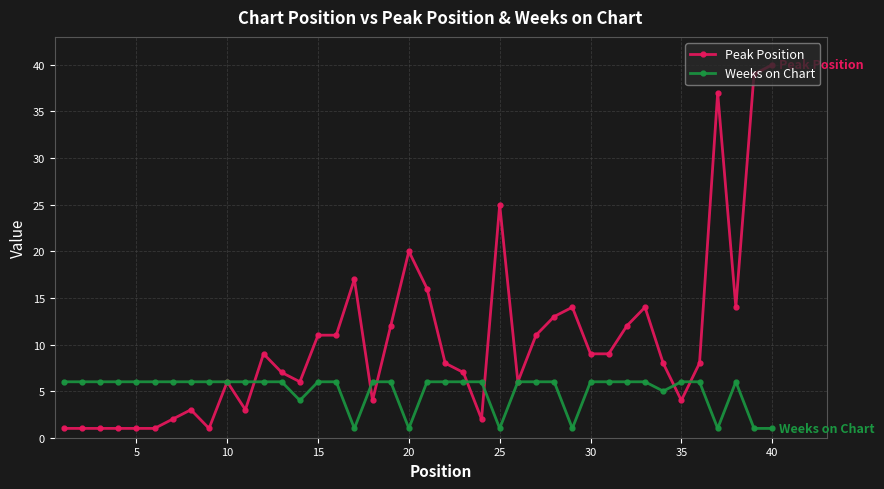

Which series has the widest spread of values?

Peak Position